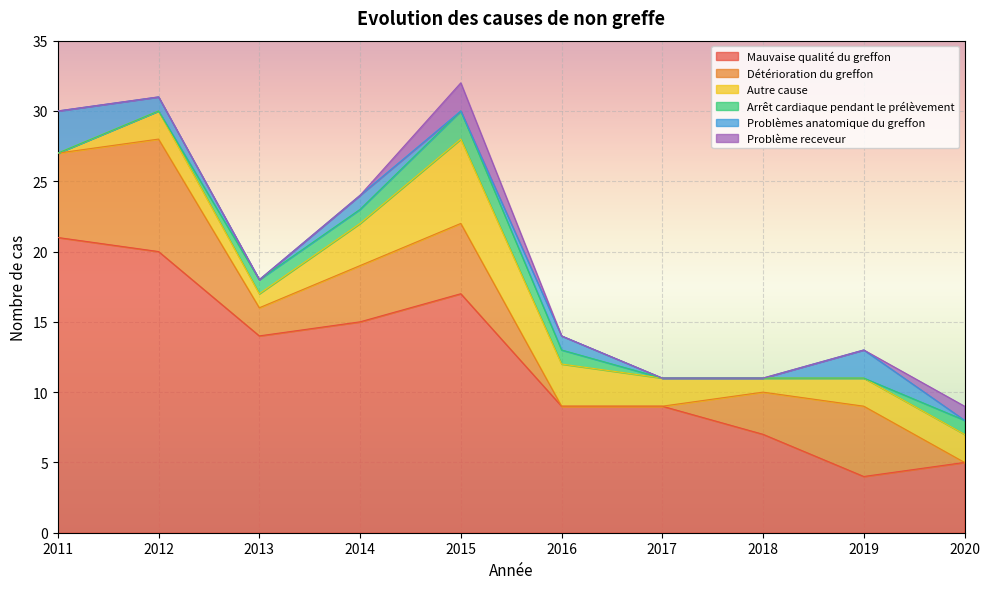

True or false: Détérioration du greffon has a value of 2 at 2013.

True